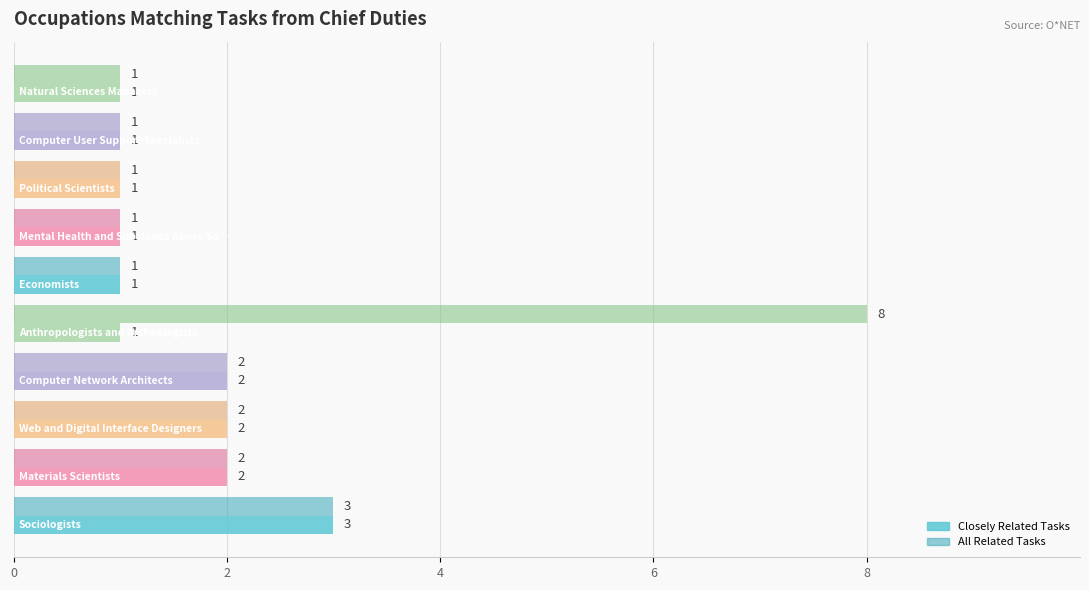

What is the lowest value of the All Related Tasks series?

1